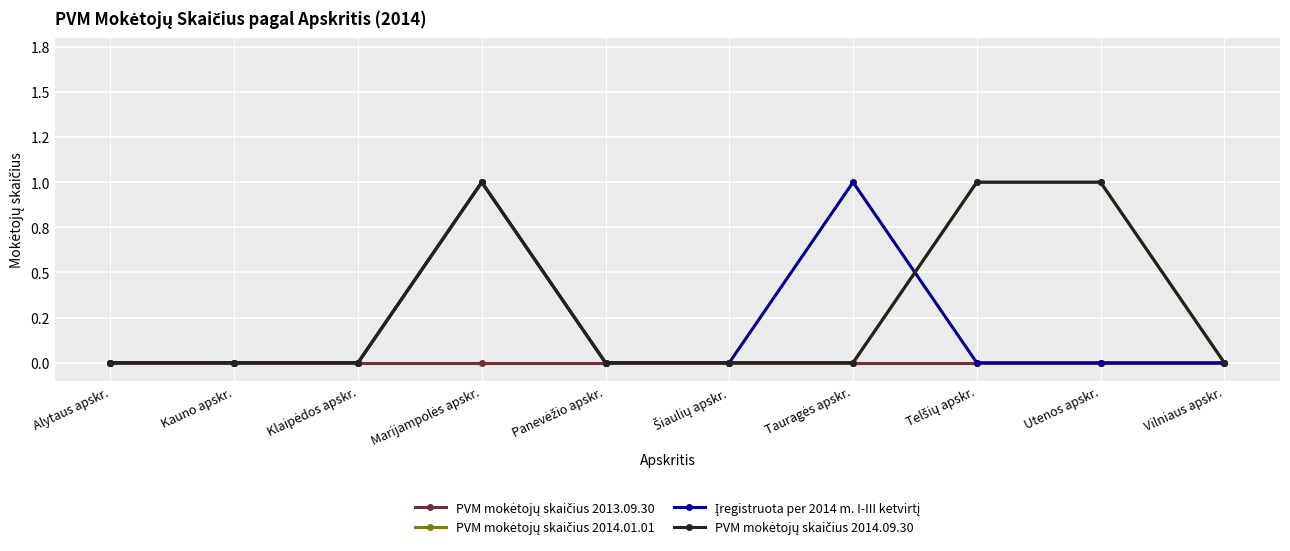

Is this an area chart (filled region under the line)?

No